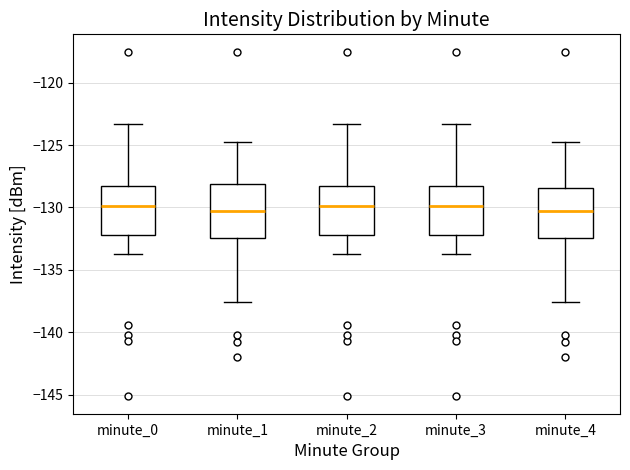

Reading left to right, read every box against the y-axis: the position of its median line, the range the box covers, and the ends of its whiskers. The values are not printed on the chart, so give them approximately, as read against the axis.

minute_0: median -130.0, box -132.0 to -128.5, whiskers -134.0 to -123.5
minute_1: median -130.5, box -132.5 to -128.0, whiskers -137.5 to -125.0
minute_2: median -130.0, box -132.0 to -128.5, whiskers -134.0 to -123.5
minute_3: median -130.0, box -132.0 to -128.5, whiskers -134.0 to -123.5
minute_4: median -130.5, box -132.5 to -128.5, whiskers -137.5 to -125.0